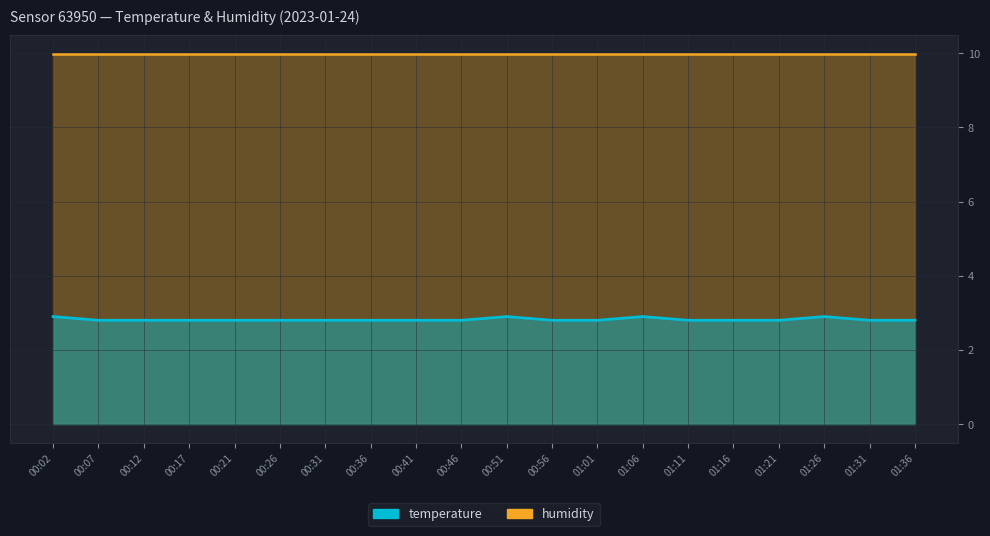

What is the minimum value shown in the chart?

2.8